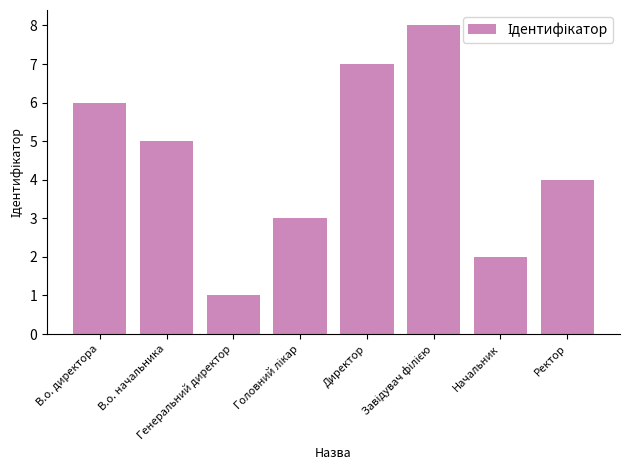

Reading left to right, what are all the values shown in this chart?

6	5	1	3	7	8	2	4